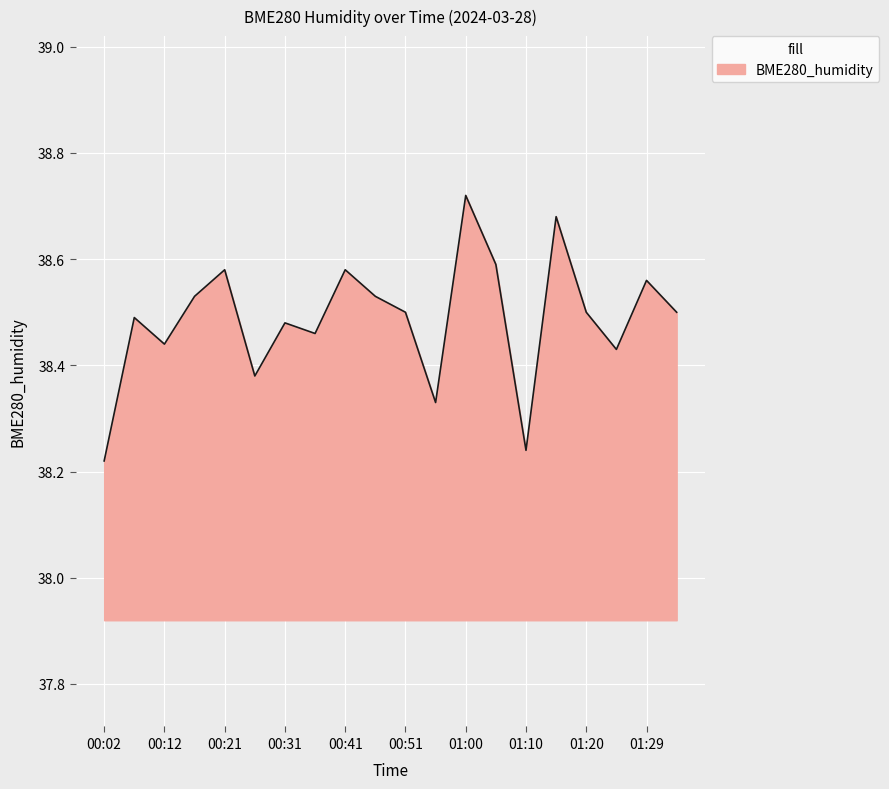

What is the difference between the maximum and minimum values?

0.5